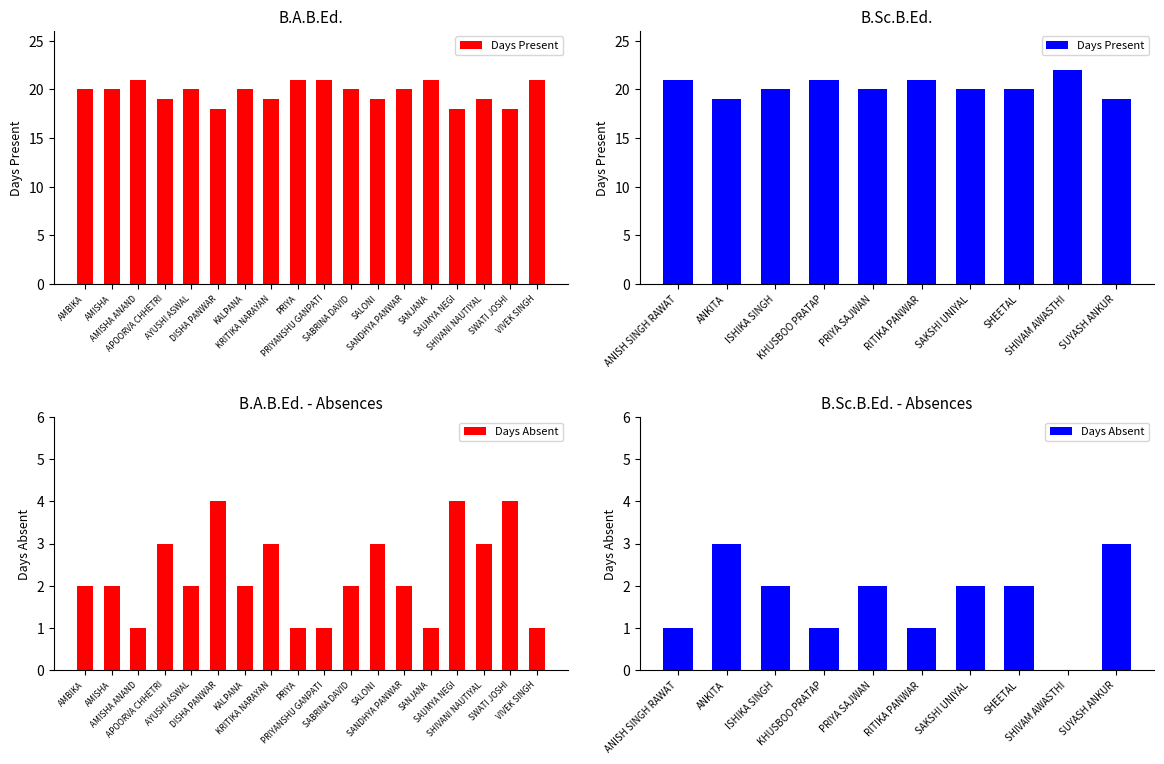

Are the bars grouped side by side (vs. stacked)?

Yes